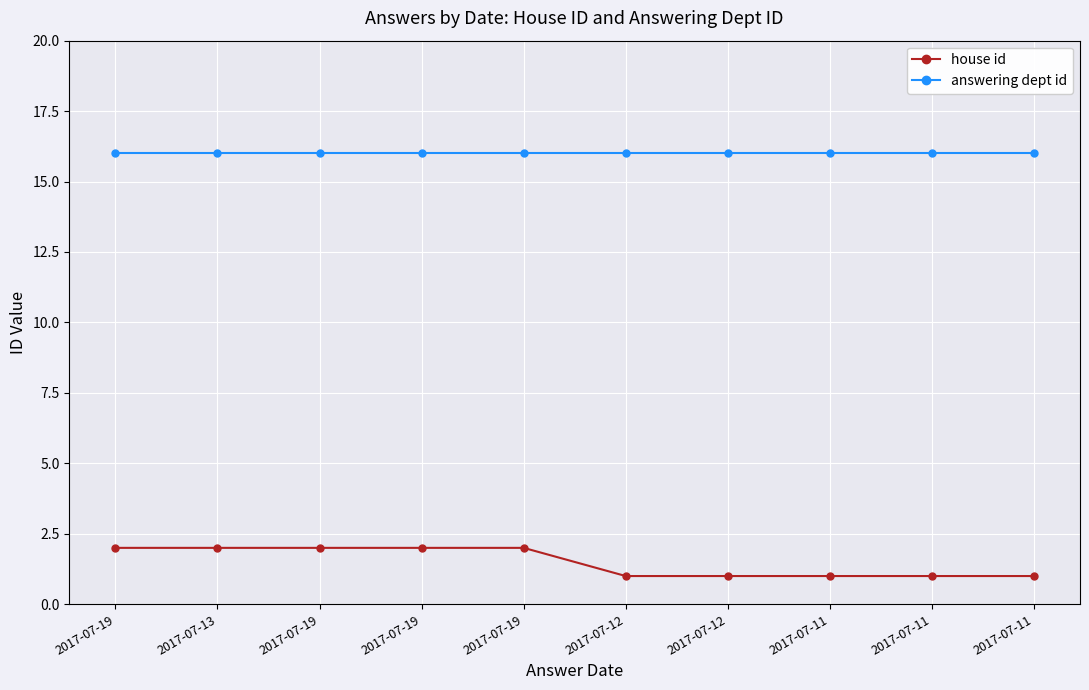

True or false: answering dept id has a value of 16 at 2017-07-19.

True